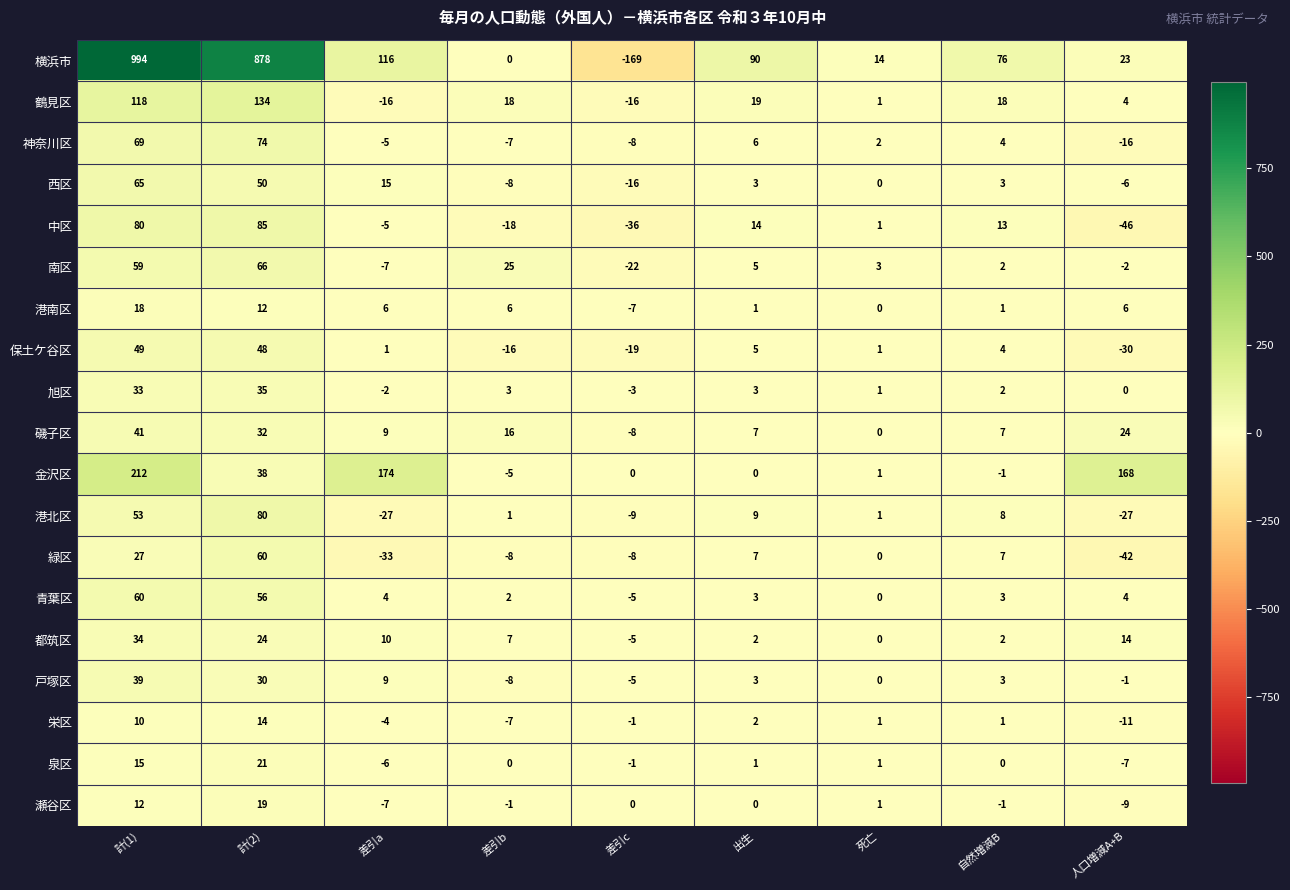

Which series has the largest total across all categories?

横浜市